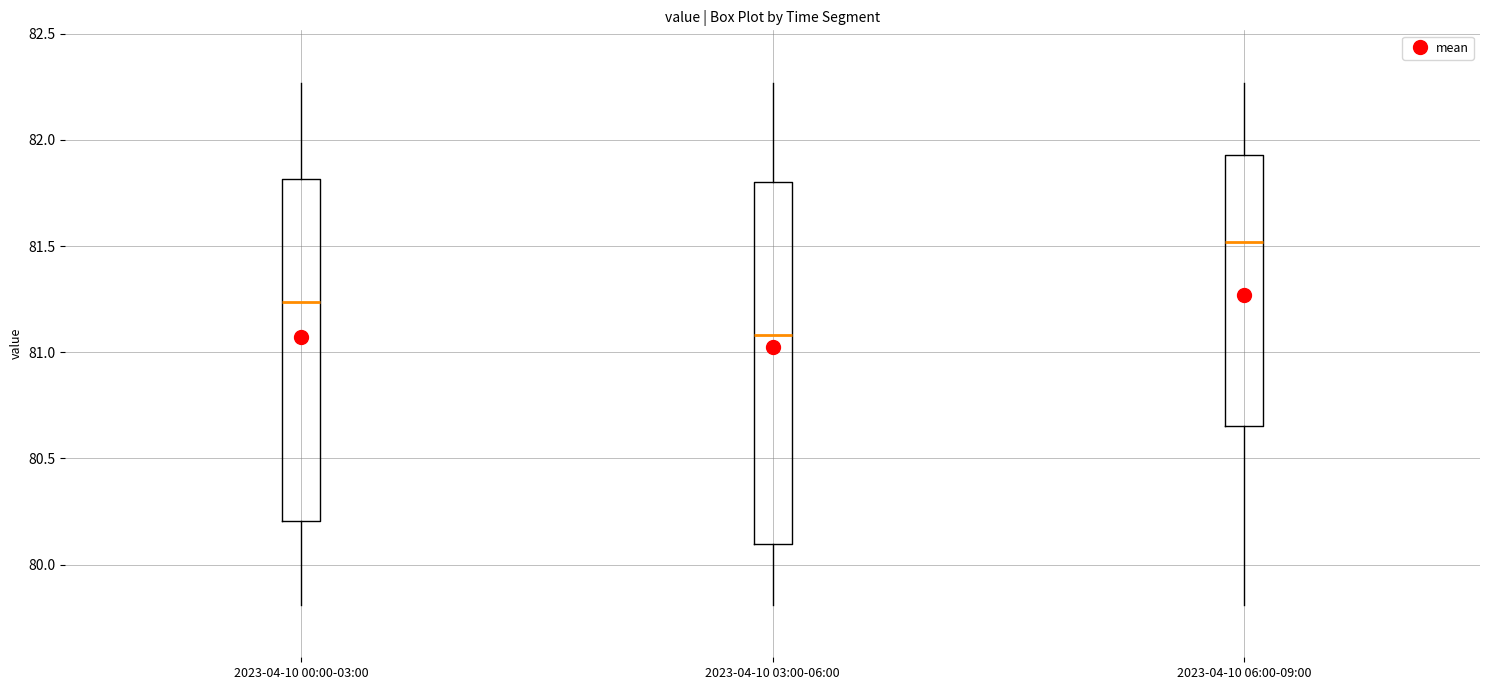

Reading left to right, transcribe this box plot: for each box, give where its median line is, the range the box spans, and where its two whiskers end, as read against the y-axis. The values are not printed on the chart, so give them approximately, as read against the axis.

2023-04-10 00:00-03:00: median 81.25, box 80.20 to 81.80, whiskers 79.80 to 82.25
2023-04-10 03:00-06:00: median 81.10, box 80.10 to 81.80, whiskers 79.80 to 82.25
2023-04-10 06:00-09:00: median 81.50, box 80.65 to 81.95, whiskers 79.80 to 82.25